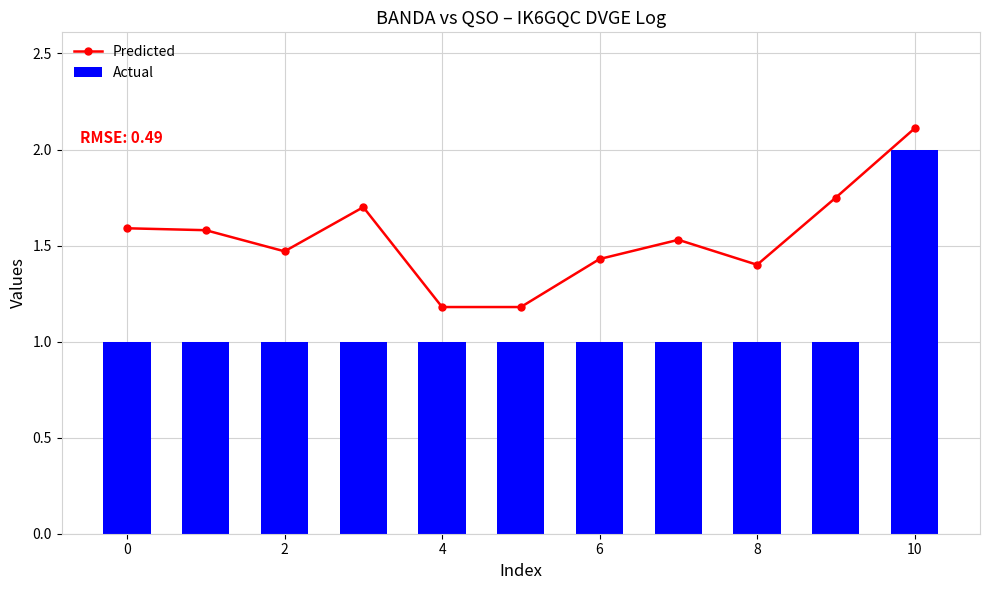

Count the Predicted values in the range 1 to 2.

10